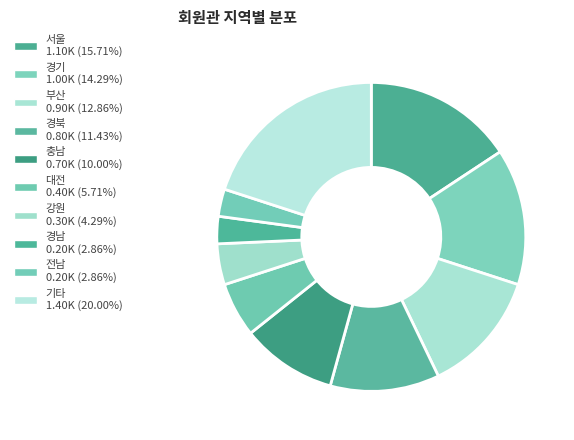

To the nearest percent, what is the difference between the 강원 and 서울 slice percentages?

11%